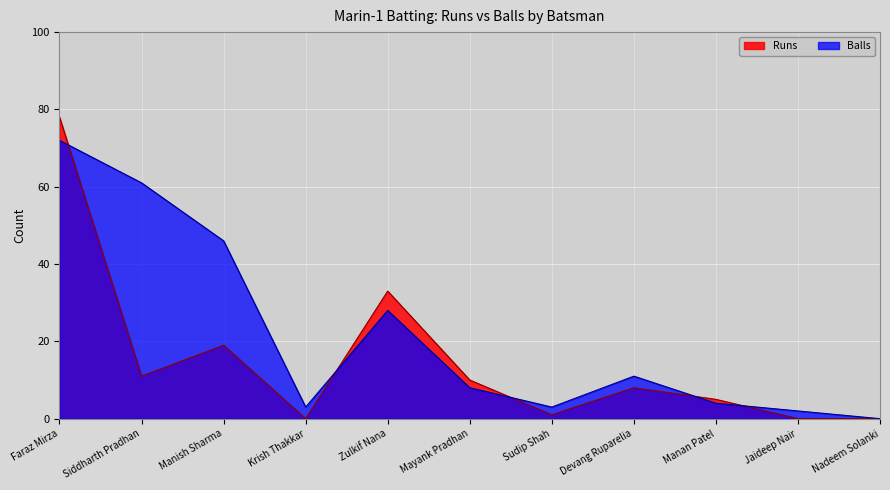

Which category has the highest value across all series?

Faraz Mirza